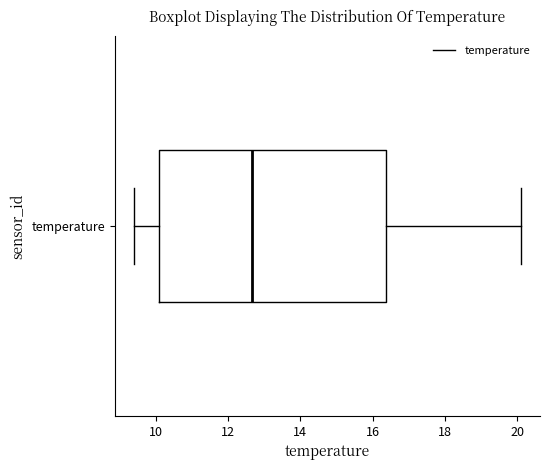

Transcribe this box plot: give where the median line is, the range the box spans, and where the two whiskers end, as read against the x-axis. The values are not printed on the chart, so give them approximately, as read against the axis.

median 12.6, box 10.2 to 16.4, whiskers 9.4 to 20.2